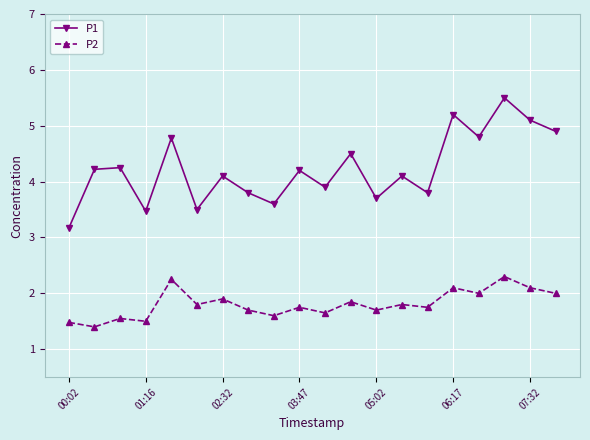

How many interior local peaks does the P1 series have?

8